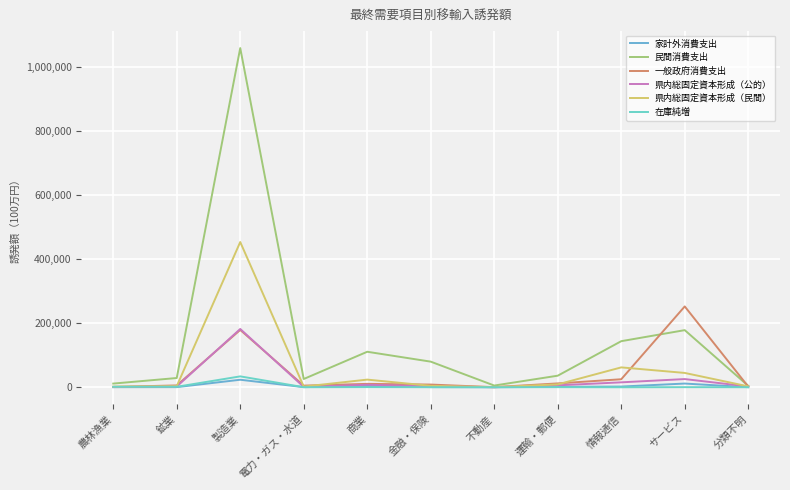

Does the chart display data point markers on the line(s)?

No